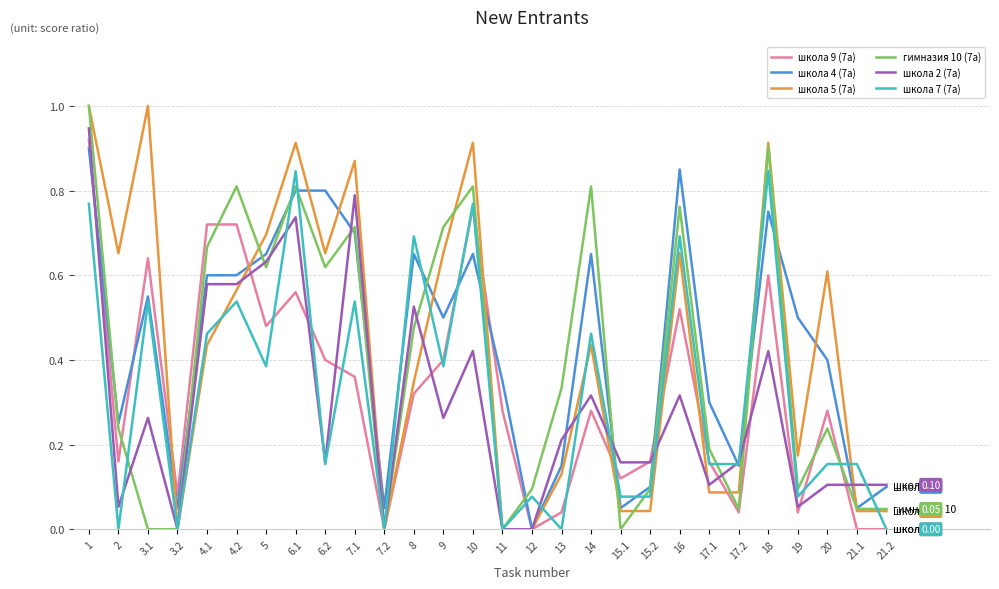

How many intersections are there between школа 4 (7а) and школа 7 (7а)?

14